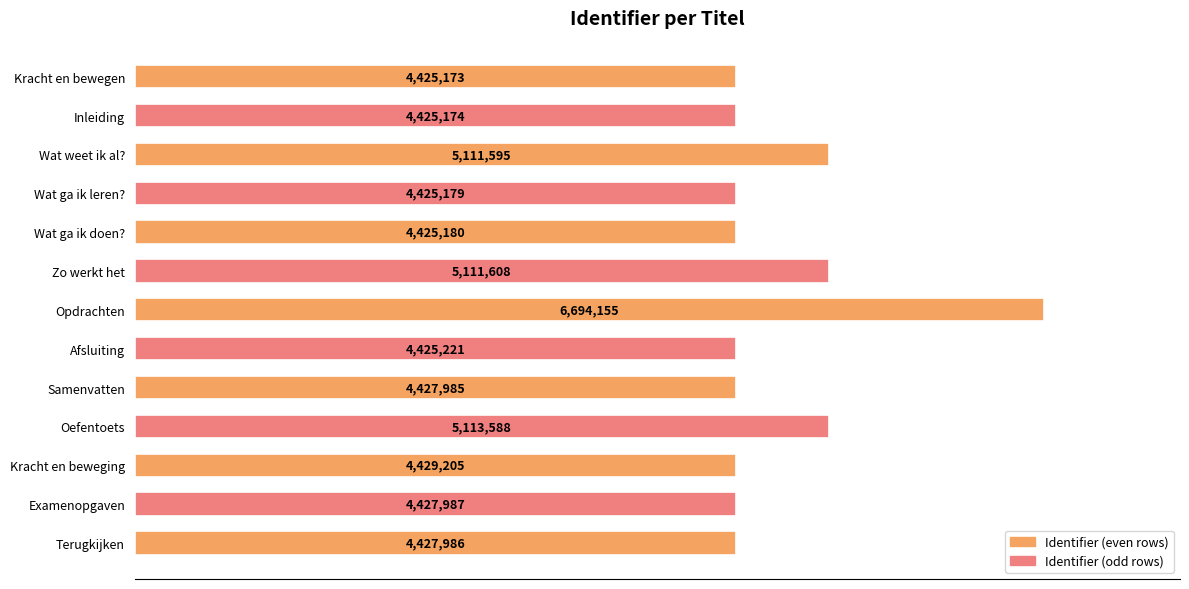

Are the bars horizontal?

Yes